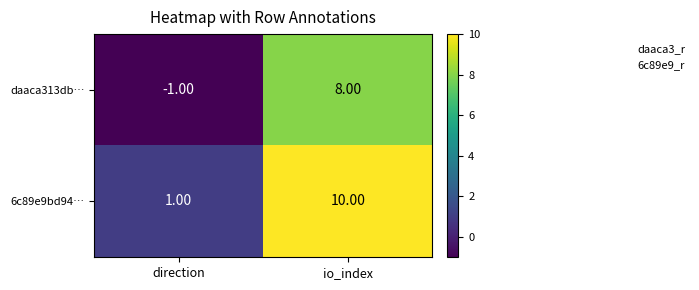

What is the total value across all series at io_index?

18